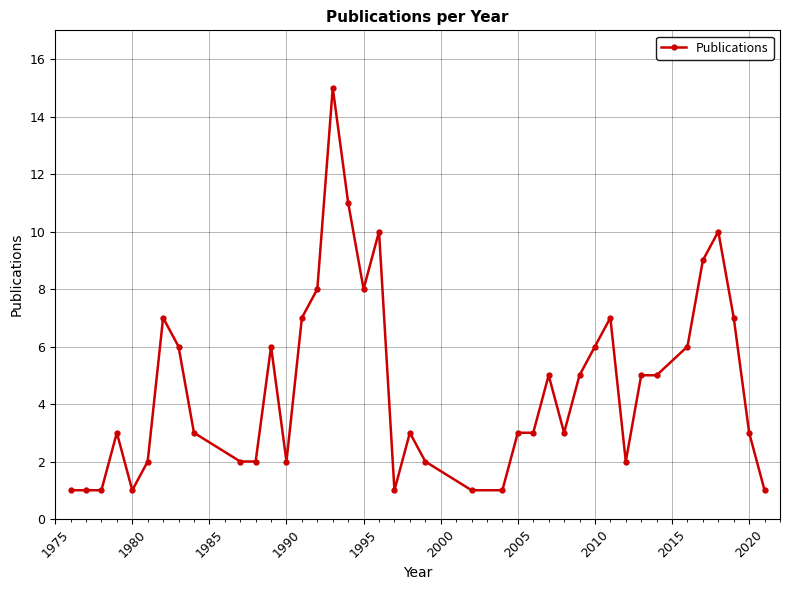

What is the average value?

5